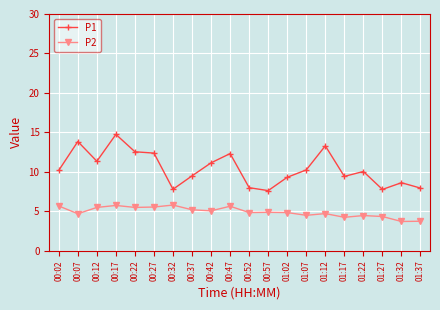

How many categories are shown in the chart?

20